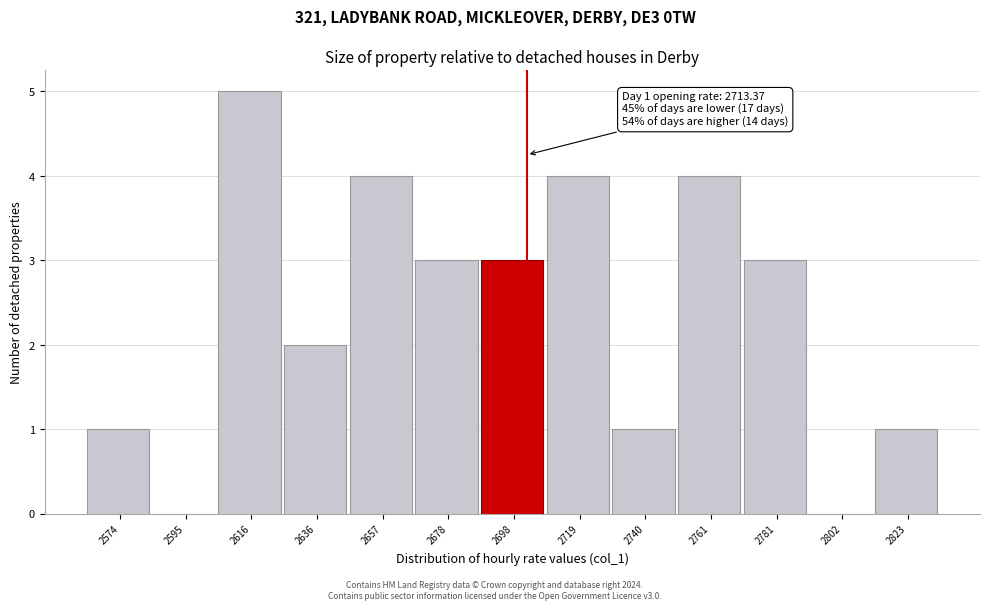

Reading left to right, transcribe all the data shown in this chart.

2574=1	2595=0	2616=5	2636=2	2657=4	2678=3	2698=3	2719=4	2740=1	2761=4	2781=3	2802=0	2823=1